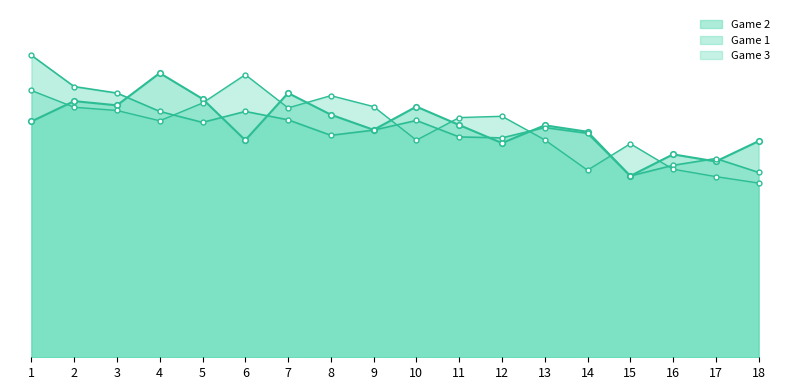

Is it true that Game 2 equals 781 at 3?

True